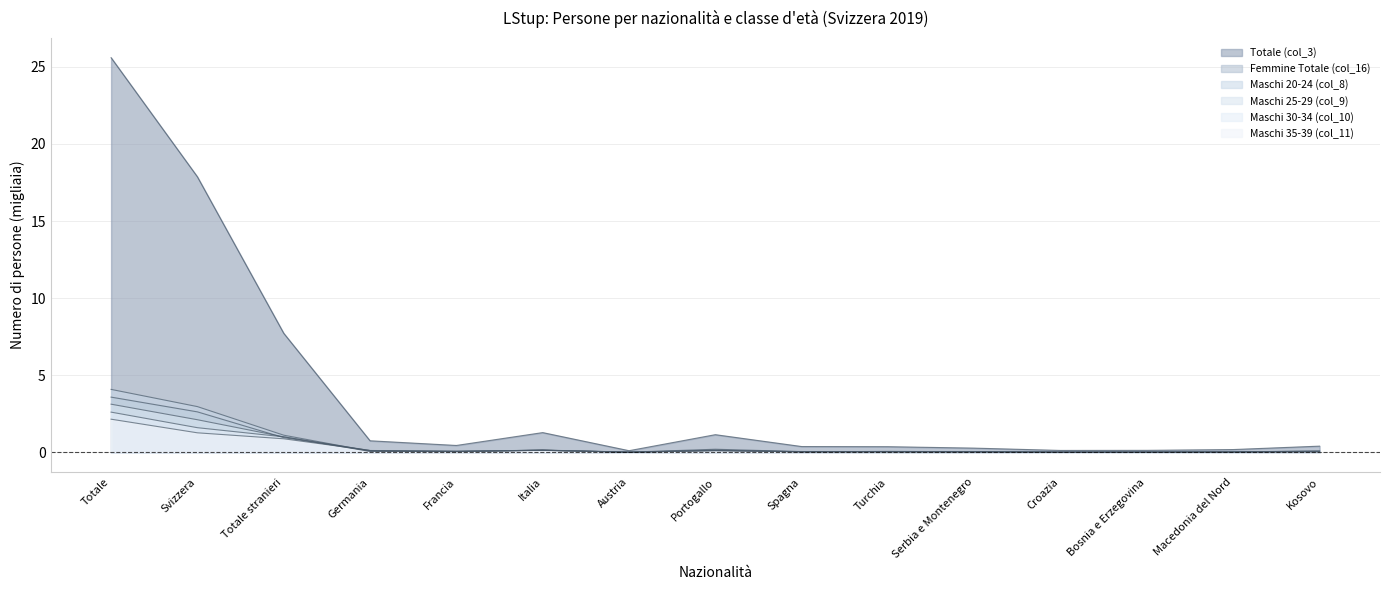

Reading left to right, extract all data points from this chart.

Totale (col_3): Totale=25.6	Svizzera=17.9	Totale stranieri=7.7	Germania=0.8	Francia=0.5	Italia=1.3	Austria=0.1	Portogallo=1.1	Spagna=0.4	Turchia=0.4	Serbia e Montenegro=0.3	Croazia=0.1	Bosnia e Erzegovina=0.1	Macedonia del Nord=0.2	Kosovo=0.4
Femmine Totale (col_16): Totale=3.6	Svizzera=2.6	Totale stranieri=1.0	Germania=0.1	Francia=0.1	Italia=0.1	Austria=0.0	Portogallo=0.1	Spagna=0.1	Turchia=0.0	Serbia e Montenegro=0.0	Croazia=0.0	Bosnia e Erzegovina=0.0	Macedonia del Nord=0.0	Kosovo=0.0
Maschi 20-24 (col_8): Totale=4.1	Svizzera=3.0	Totale stranieri=1.1	Germania=0.1	Francia=0.0	Italia=0.2	Austria=0.0	Portogallo=0.2	Spagna=0.0	Turchia=0.1	Serbia e Montenegro=0.1	Croazia=0.0	Bosnia e Erzegovina=0.0	Macedonia del Nord=0.0	Kosovo=0.1
Maschi 25-29 (col_9): Totale=3.1	Svizzera=2.1	Totale stranieri=1.0	Germania=0.1	Francia=0.1	Italia=0.1	Austria=0.0	Portogallo=0.2	Spagna=0.0	Turchia=0.1	Serbia e Montenegro=0.0	Croazia=0.0	Bosnia e Erzegovina=0.0	Macedonia del Nord=0.0	Kosovo=0.1
Maschi 30-34 (col_10): Totale=2.6	Svizzera=1.6	Totale stranieri=1.0	Germania=0.1	Francia=0.1	Italia=0.1	Austria=0.0	Portogallo=0.1	Spagna=0.0	Turchia=0.1	Serbia e Montenegro=0.0	Croazia=0.0	Bosnia e Erzegovina=0.0	Macedonia del Nord=0.0	Kosovo=0.1
Maschi 35-39 (col_11): Totale=2.2	Svizzera=1.3	Totale stranieri=0.9	Germania=0.1	Francia=0.1	Italia=0.1	Austria=0.0	Portogallo=0.1	Spagna=0.0	Turchia=0.0	Serbia e Montenegro=0.0	Croazia=0.0	Bosnia e Erzegovina=0.0	Macedonia del Nord=0.0	Kosovo=0.0